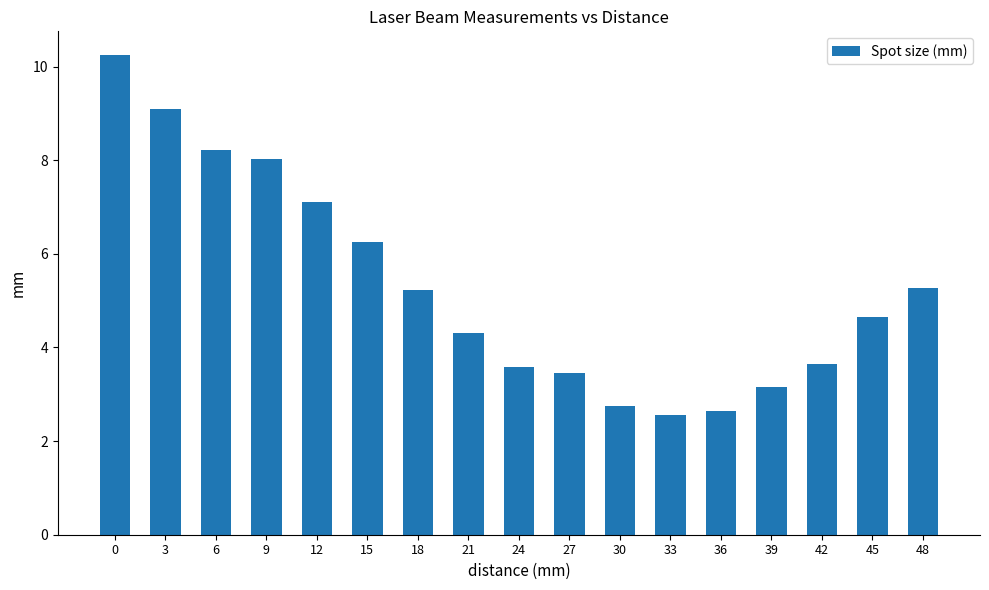

True or false: the data shows 5.3 at 48.

True